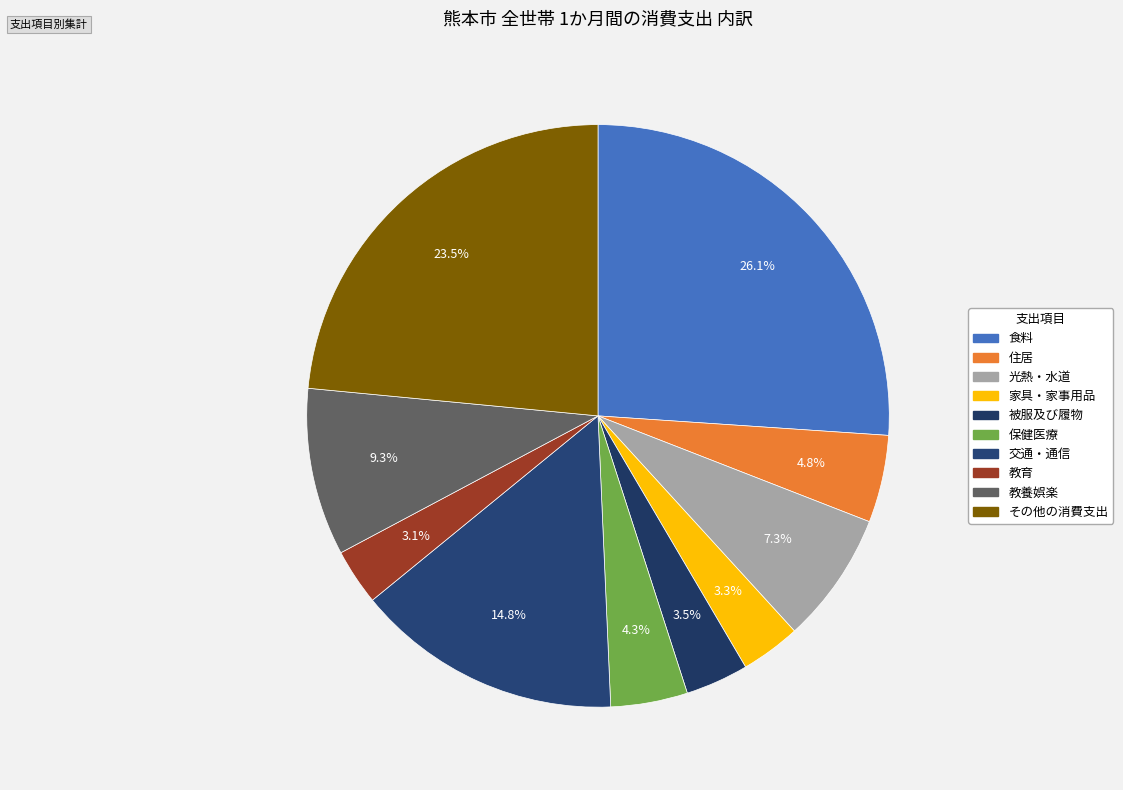

How many slices are in this pie chart?

10